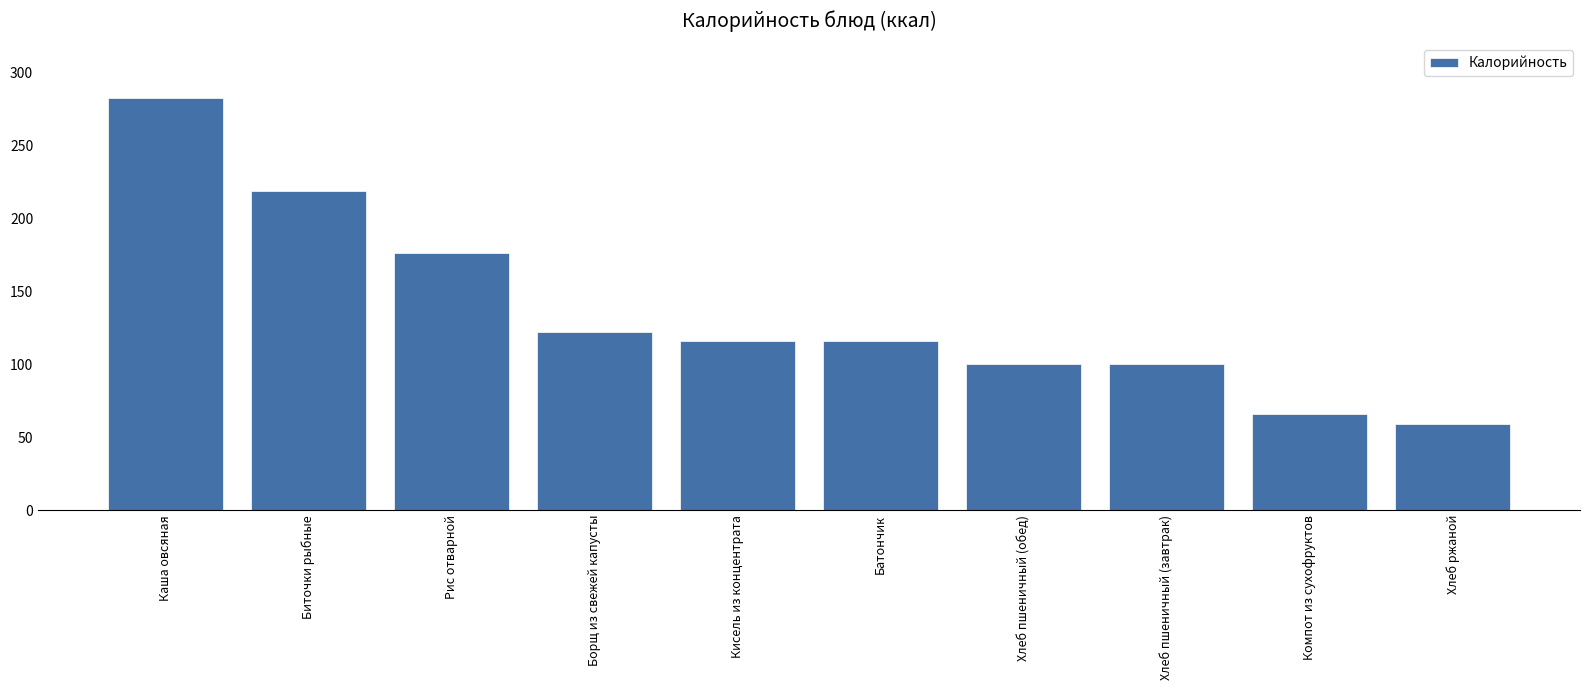

Are the bars horizontal?

No